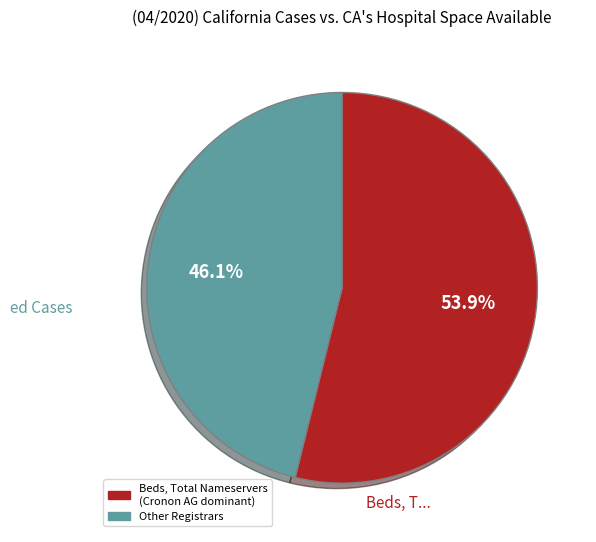

Rank the categories by value from lowest to highest.

Other Registrars, Beds, Total Nameservers (Cronon AG dominant)